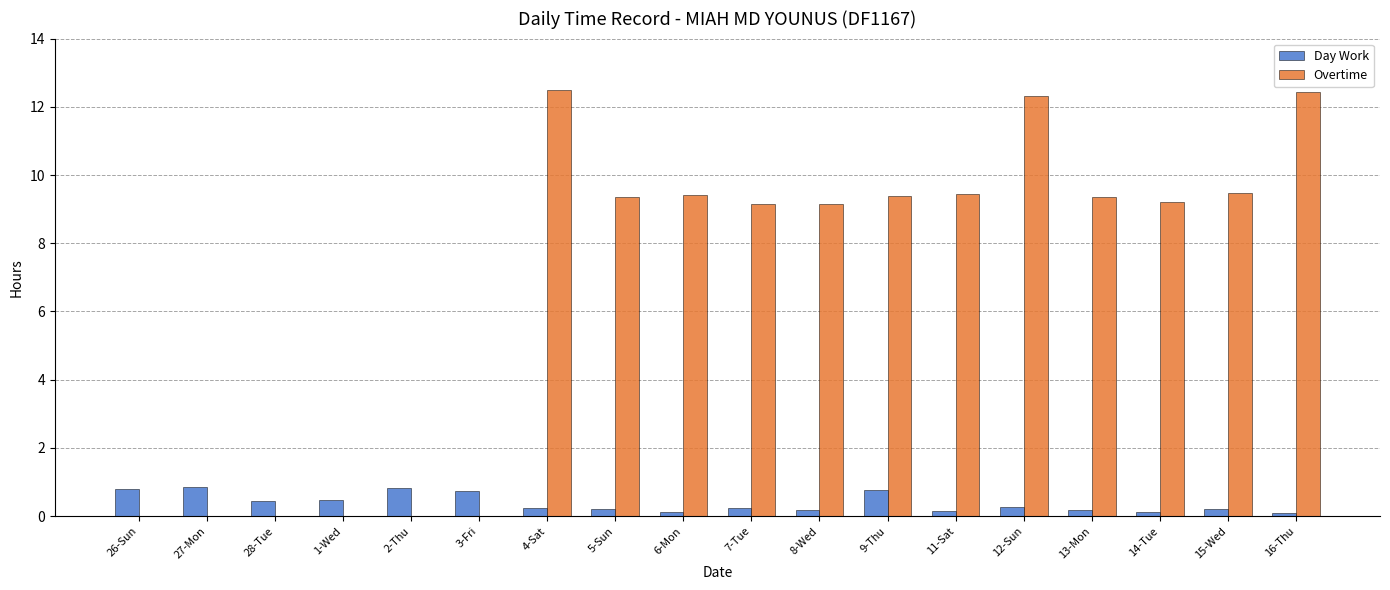

What is the maximum value for Overtime?

12.5